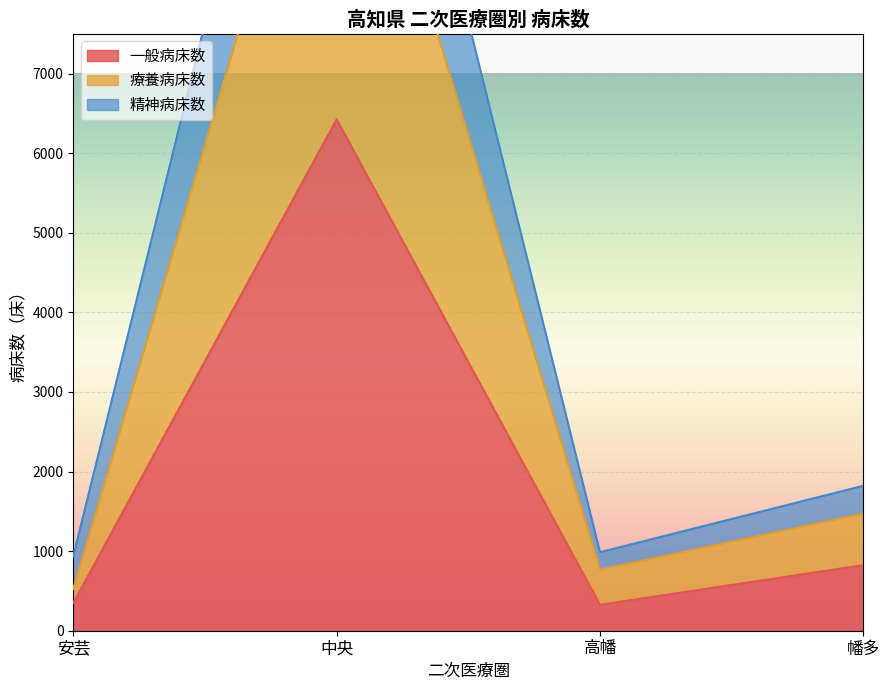

True or false: 療養病床数 has more than 1 points higher than both neighbors.

False